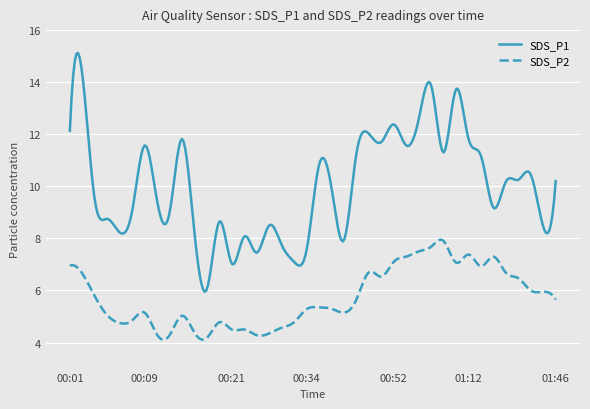

True or false: SDS_P2 and SDS_P1 intersect in this chart.

False